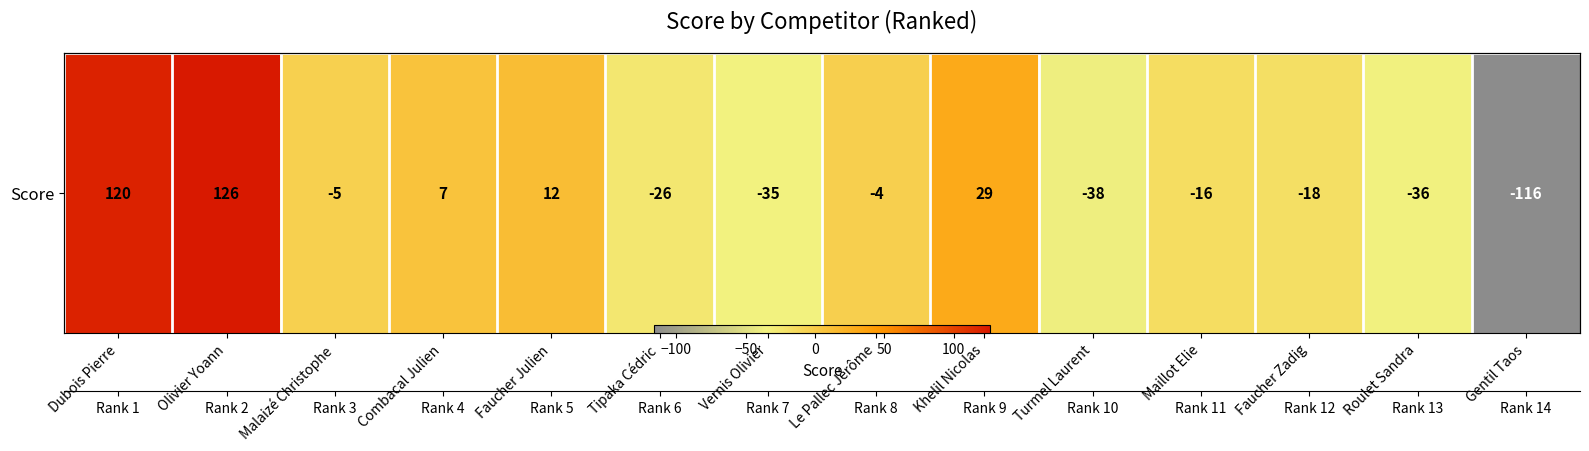

What is the change in value from Combacal Julien to Faucher Julien?

+5